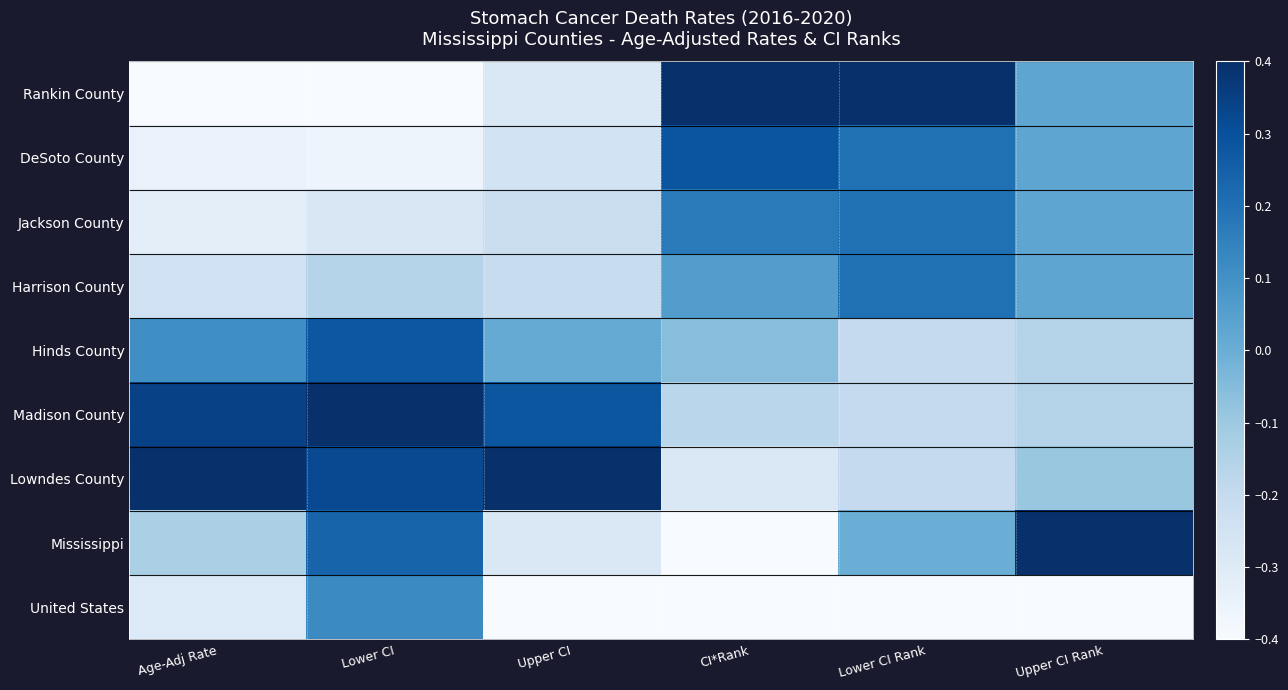

Reading right to left, list all the values displayed in this chart.

Rankin County: Upper CI Rank=0.0	Lower CI Rank=0.4	CI*Rank=0.4	Upper CI=-0.3	Lower CI=-0.4	Age-Adj Rate=-0.4
DeSoto County: Upper CI Rank=0.0	Lower CI Rank=0.2	CI*Rank=0.3	Upper CI=-0.3	Lower CI=-0.4	Age-Adj Rate=-0.3
Jackson County: Upper CI Rank=0.0	Lower CI Rank=0.2	CI*Rank=0.2	Upper CI=-0.2	Lower CI=-0.3	Age-Adj Rate=-0.3
Harrison County: Upper CI Rank=0.0	Lower CI Rank=0.2	CI*Rank=0.1	Upper CI=-0.2	Lower CI=-0.2	Age-Adj Rate=-0.2
Hinds County: Upper CI Rank=-0.2	Lower CI Rank=-0.2	CI*Rank=-0.1	Upper CI=0.0	Lower CI=0.3	Age-Adj Rate=0.1
Madison County: Upper CI Rank=-0.2	Lower CI Rank=-0.2	CI*Rank=-0.2	Upper CI=0.3	Lower CI=0.4	Age-Adj Rate=0.3
Lowndes County: Upper CI Rank=-0.1	Lower CI Rank=-0.2	CI*Rank=-0.3	Upper CI=0.4	Lower CI=0.3	Age-Adj Rate=0.4
Mississippi: Upper CI Rank=0.4	Lower CI Rank=0.0	CI*Rank=-0.4	Upper CI=-0.3	Lower CI=0.2	Age-Adj Rate=-0.1
United States: Upper CI Rank=-0.4	Lower CI Rank=-0.4	CI*Rank=-0.4	Upper CI=-0.4	Lower CI=0.1	Age-Adj Rate=-0.3